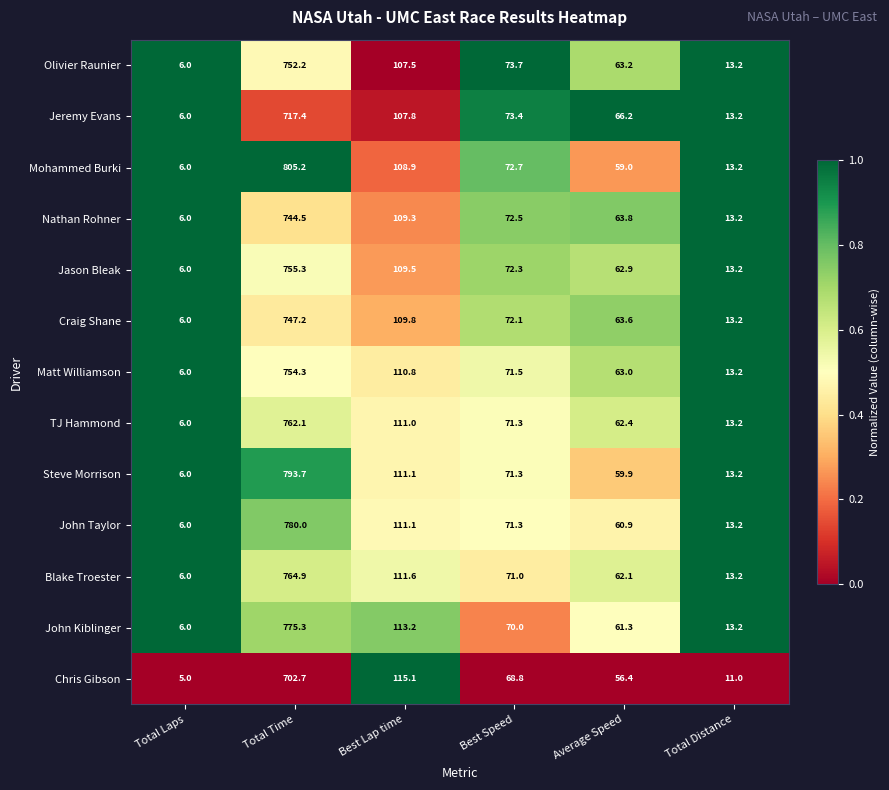

Which category has the lowest value in the TJ Hammond series?

Total Laps